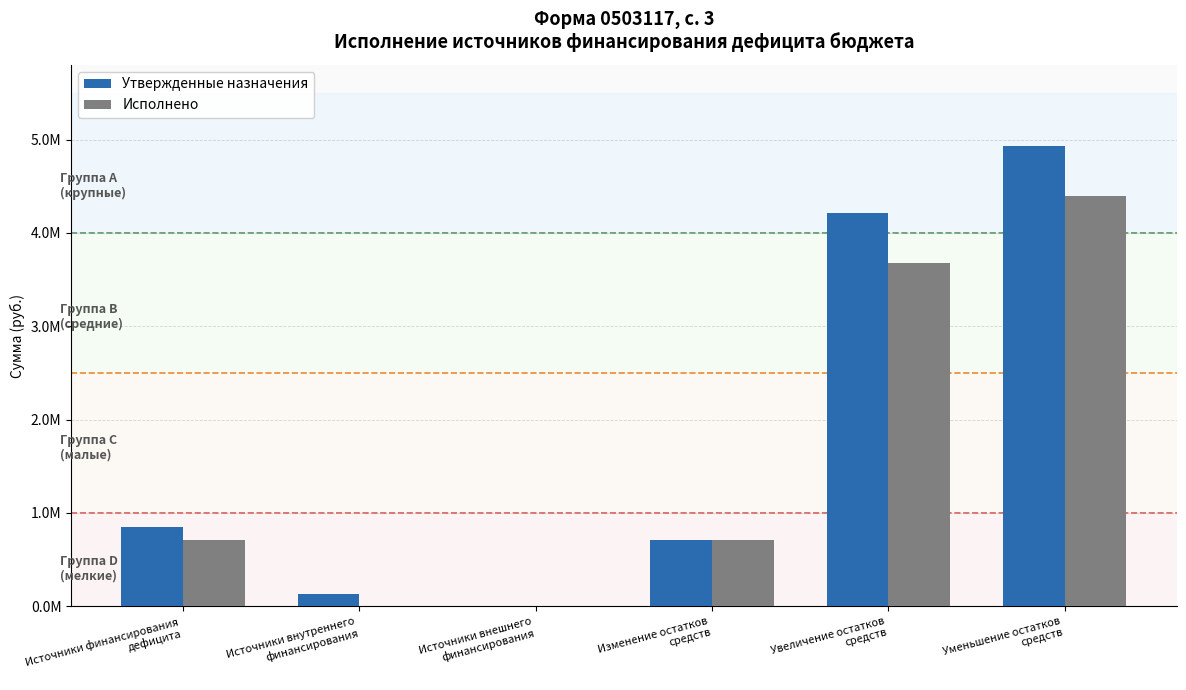

Reading right to left, what are all the values shown in this chart?

Утвержденные назначения: Уменьшение остатков
средств=4931493.6	Увеличение остатков
средств=4216563.0	Изменение остатков
средств=714930.6	Источники внешнего
финансирования=0.0	Источники внутреннего
финансирования=132000.0	Источники финансирования
дефицита=846930.6
Исполнено: Уменьшение остатков
средств=4390396.1	Увеличение остатков
средств=3675730.4	Изменение остатков
средств=714665.7	Источники внешнего
финансирования=0.0	Источники внутреннего
финансирования=0.0	Источники финансирования
дефицита=714665.7